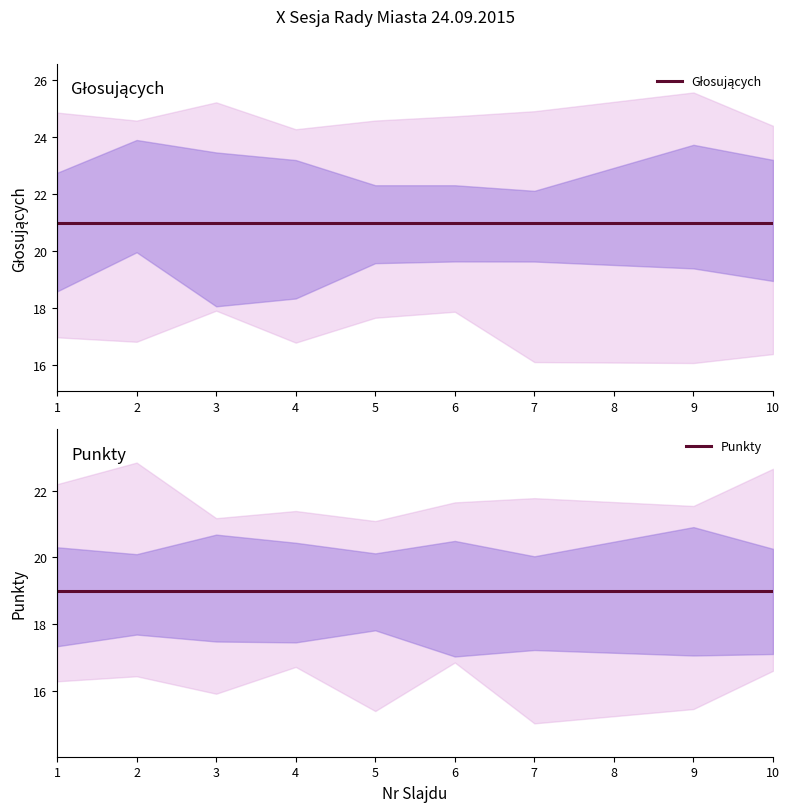

Which series has the widest spread of values?

Głosujących